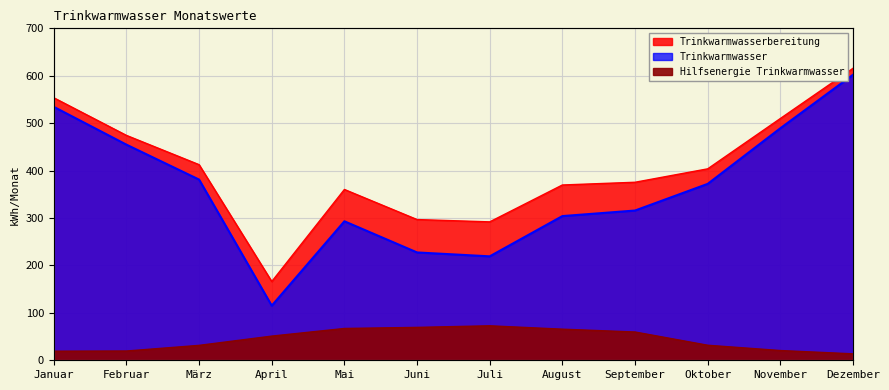

Reading left to right, extract all data points from this chart.

Trinkwarmwasserbereitung: Januar=553.6	Februar=474.2	März=412.5	April=166.1	Mai=360.2	Juni=296.8	Juli=291.9	August=369.7	September=375.4	Oktober=403.7	November=509.9	Dezember=615.7
Trinkwarmwasser: Januar=534.4	Februar=454.7	März=381.1	April=115.1	Mai=293.1	Juni=227.4	Juli=219.2	August=304.1	September=315.8	Oktober=372.0	November=489.3	Dezember=602.1
Hilfsenergie Trinkwarmwasser: Januar=19.2	Februar=19.5	März=31.4	April=51.0	Mai=67.1	Juni=69.4	Juli=72.7	August=65.6	September=59.6	Oktober=31.7	November=20.5	Dezember=13.6